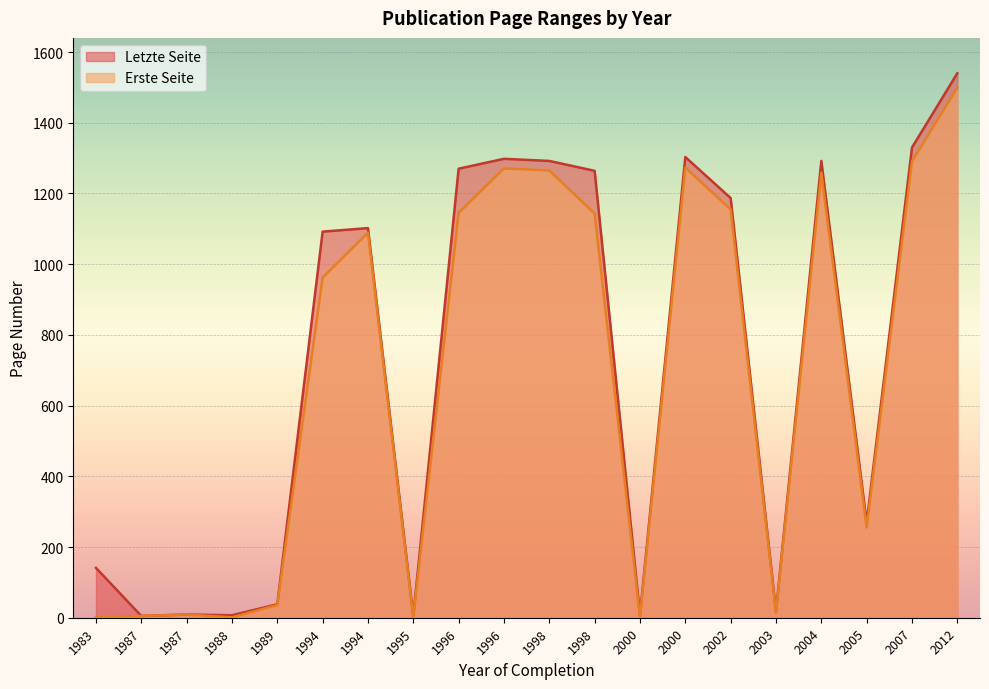

What is the total value across all series at 2002?

2342.0